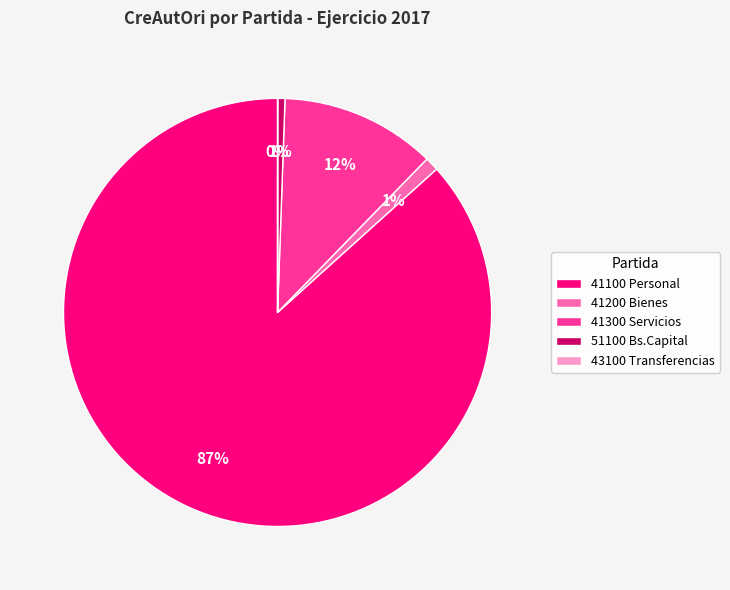

Which slice represents more than half of the pie?

41100 Personal